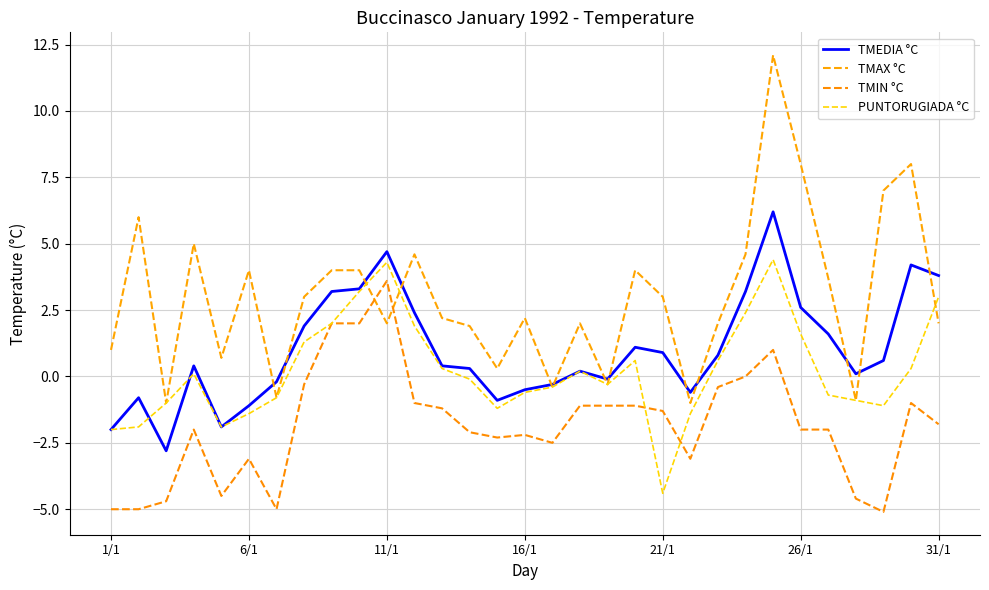

Is this an area chart (filled region under the line)?

No